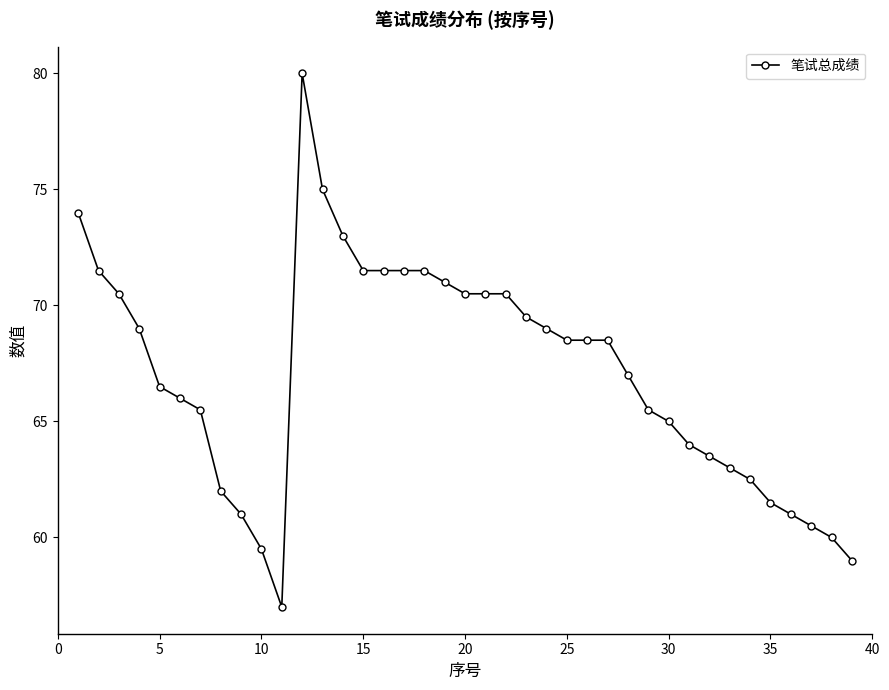

What is the difference between the second highest and minimum values?

18.0